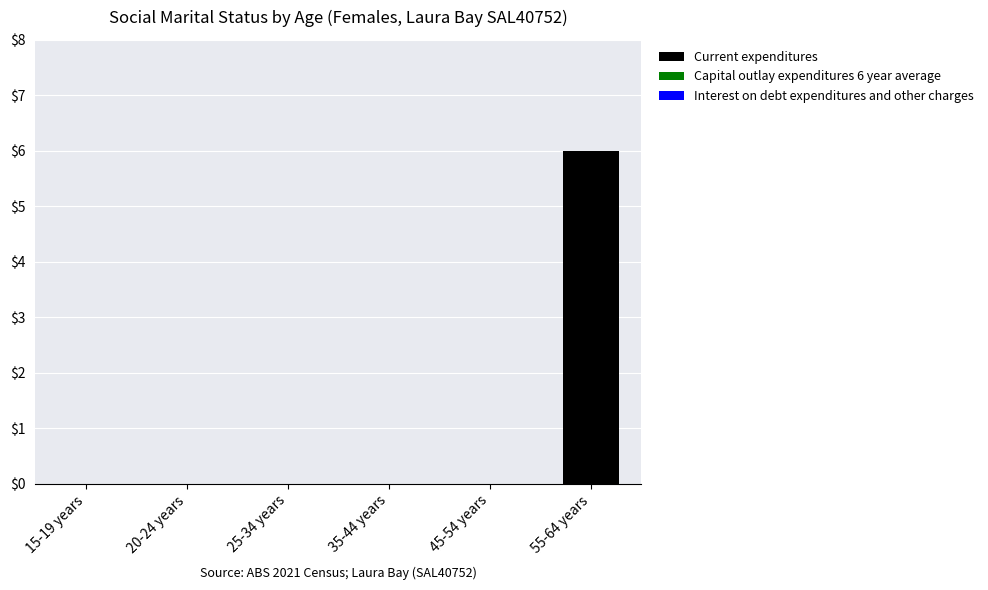

Reading left to right, extract all data points from this chart.

15-19 years=0	20-24 years=0	25-34 years=0	35-44 years=0	45-54 years=0	55-64 years=6